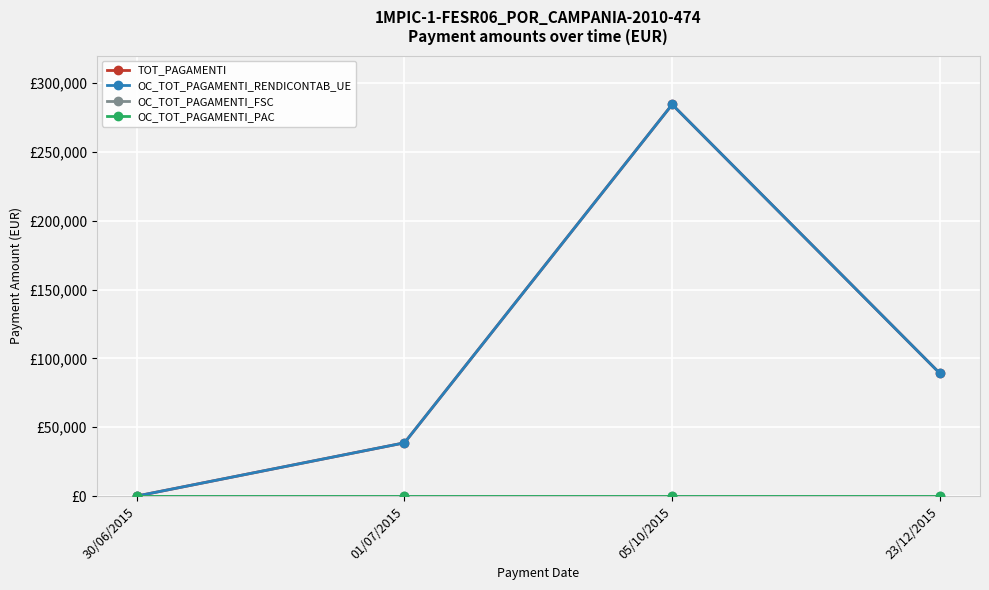

Does the chart have visible grid lines?

Yes